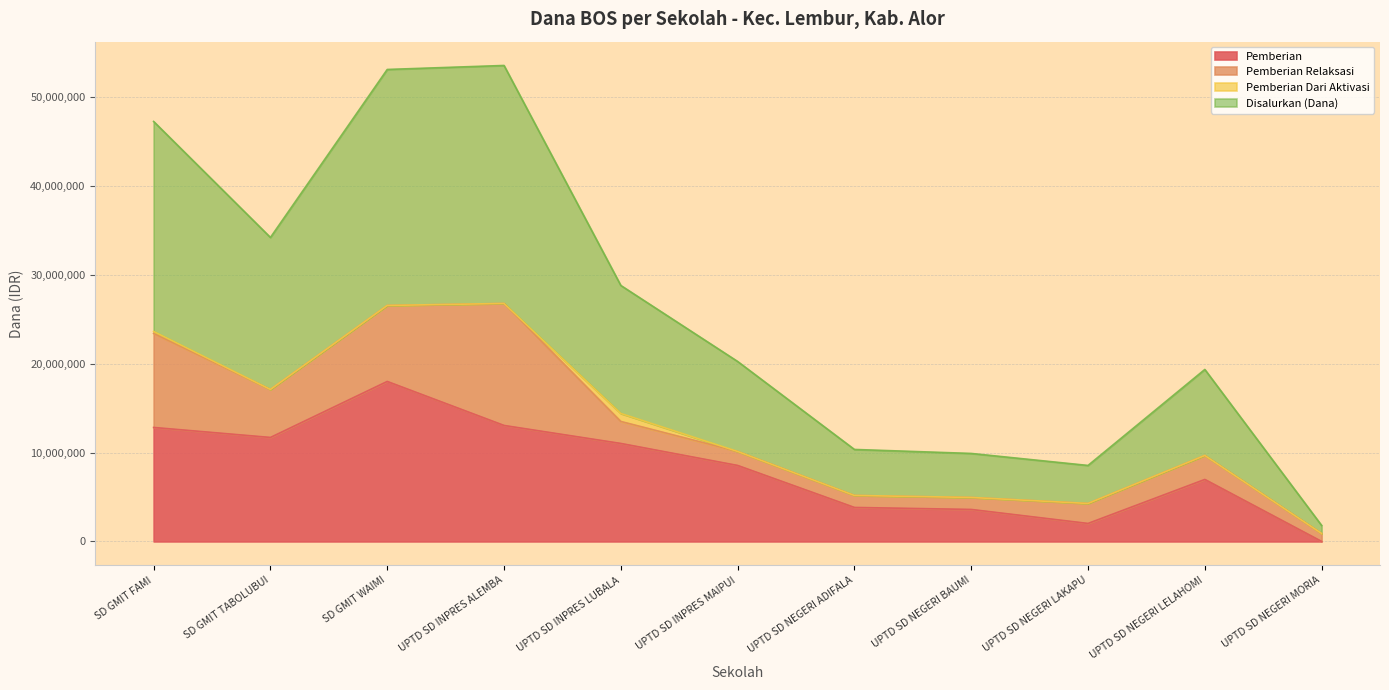

Which label corresponds to the smallest value in the chart?

UPTD SD NEGERI MORIA